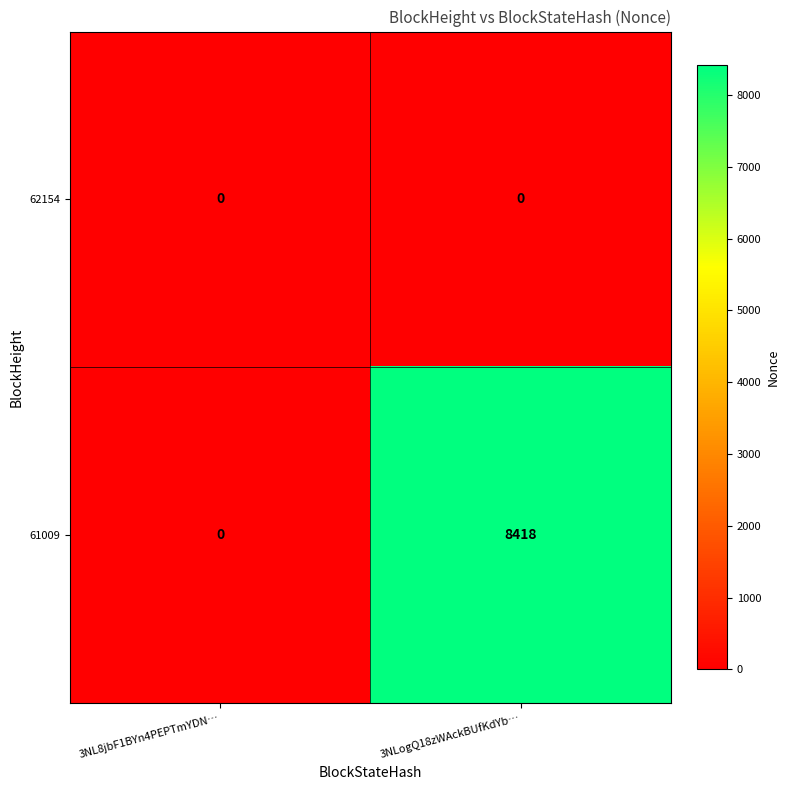

Where is 61009 nearest to the value 4209?

3NL8jbF1BYn4PEPTmYDN…